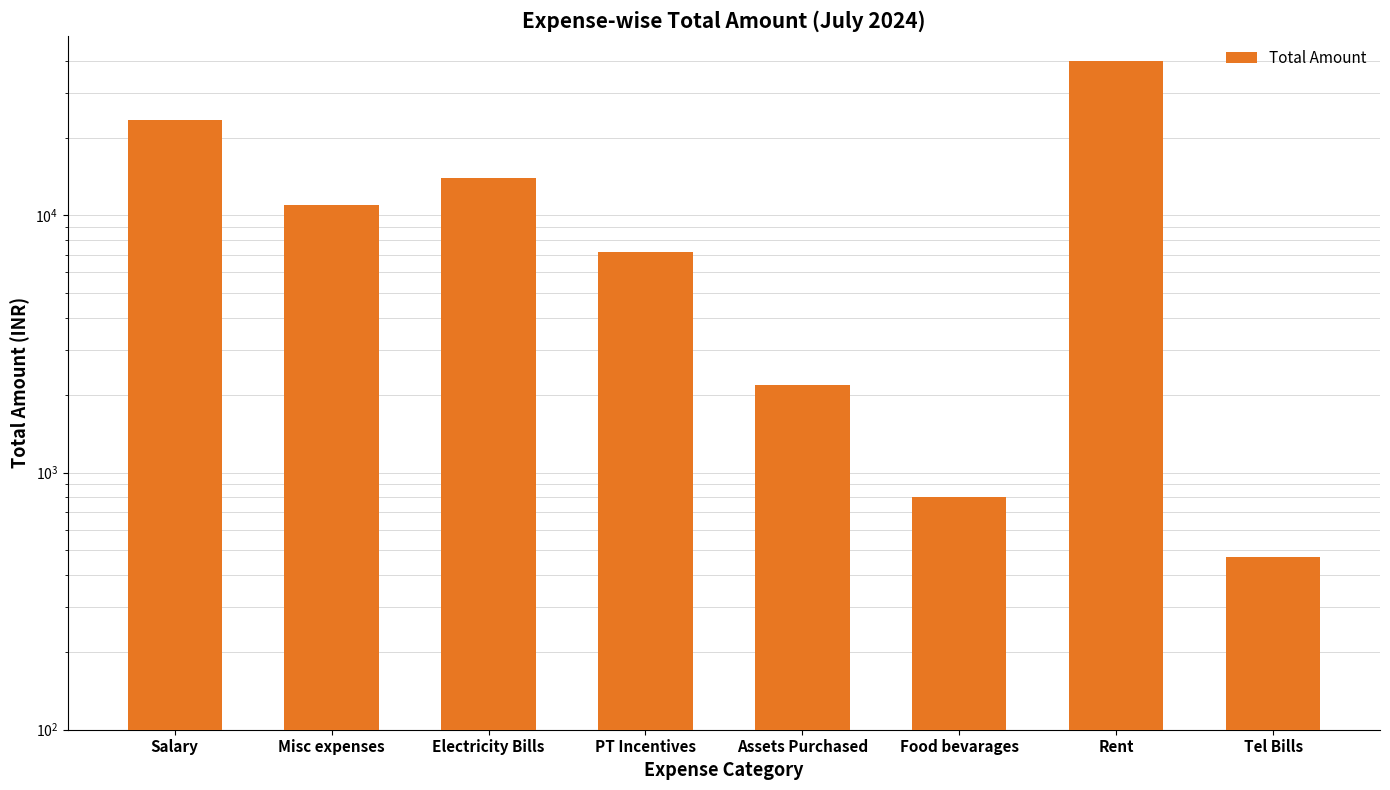

Count the number of data series in this chart.

1